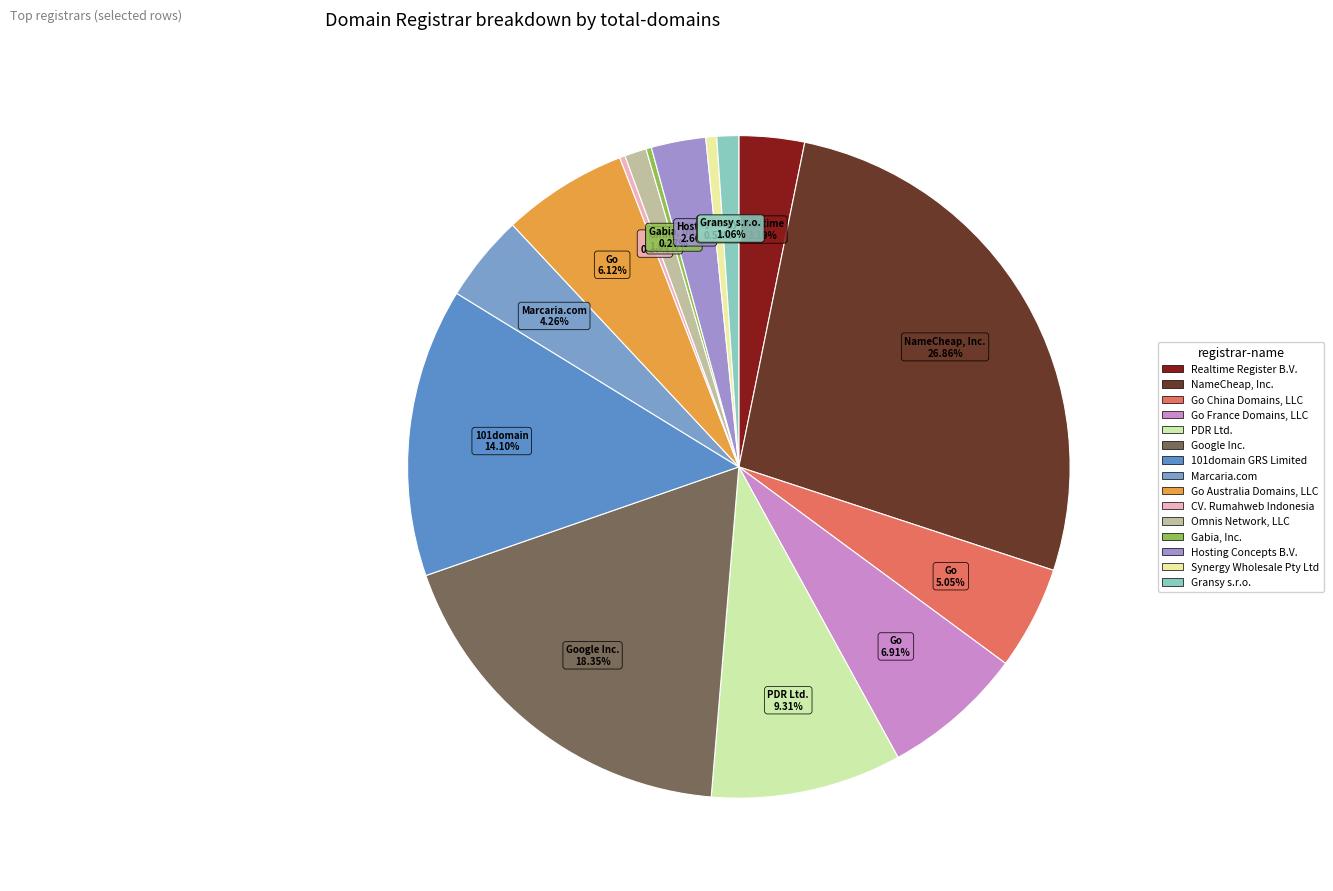

What is the smallest slice in the pie chart?

CV. Rumahweb Indonesia